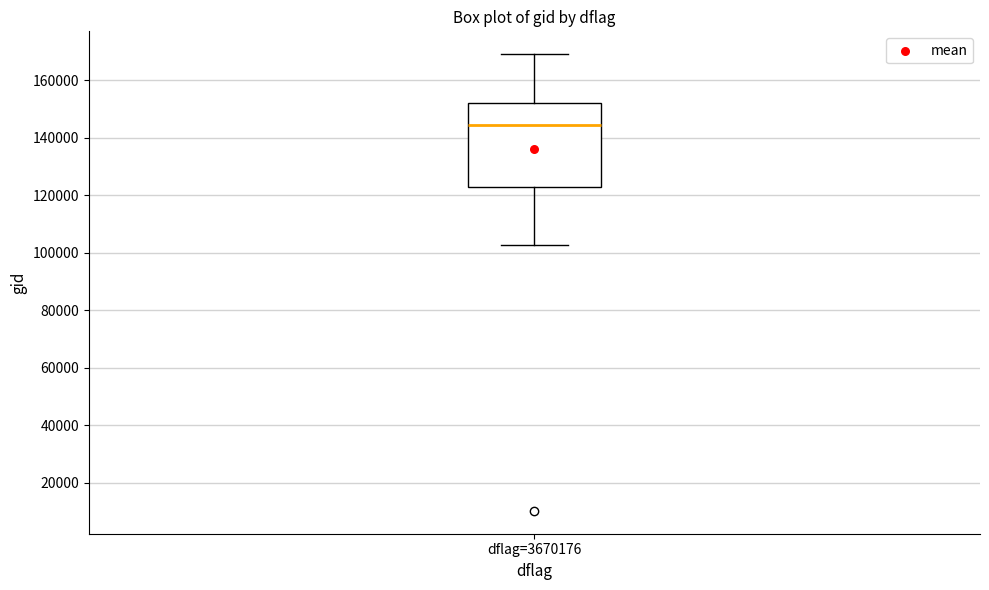

Read this box plot against the y-axis: the position of the median line, the range covered by the box, and the ends of both whiskers. The values are not printed on the chart, so give them approximately, as read against the axis.

median 144000, box 122000 to 152000, whiskers 102000 to 170000